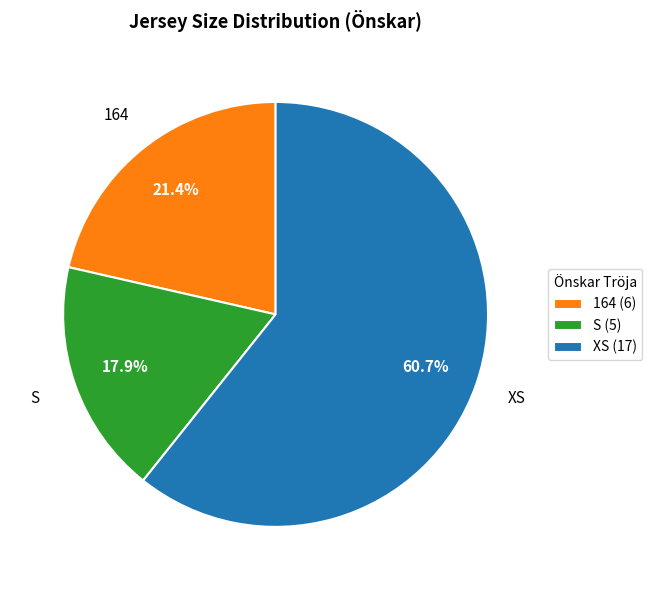

To the nearest percent, what is the difference between the largest and smallest slice percentages?

43%